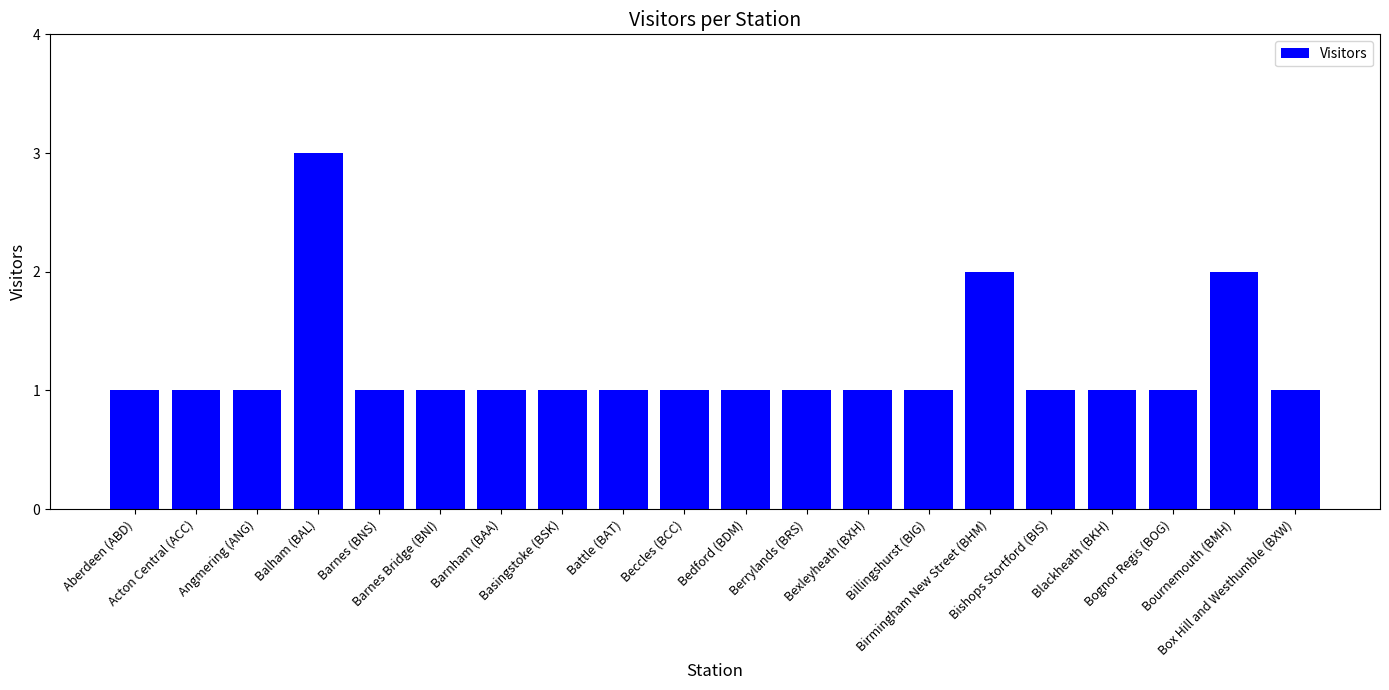

How many categories are shown in the chart?

20